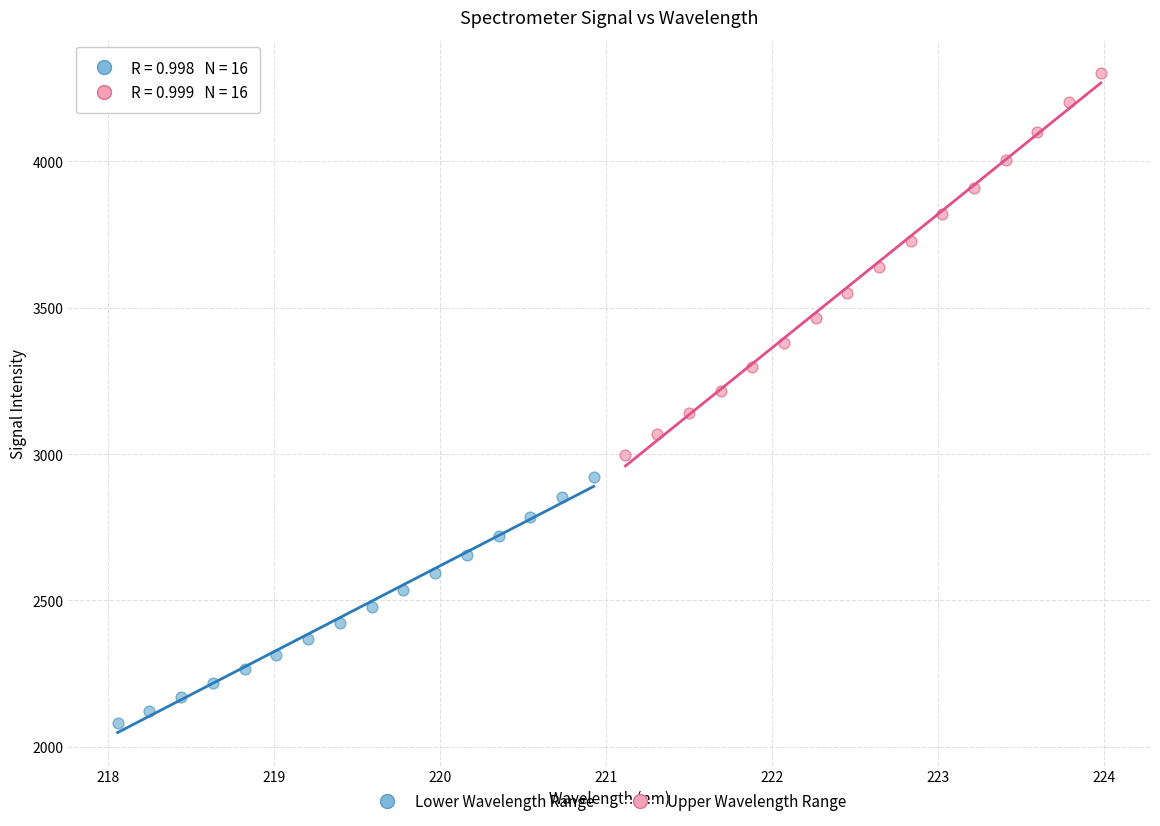

Which series has the largest Y range (max minus min)?

Upper Wavelength Range